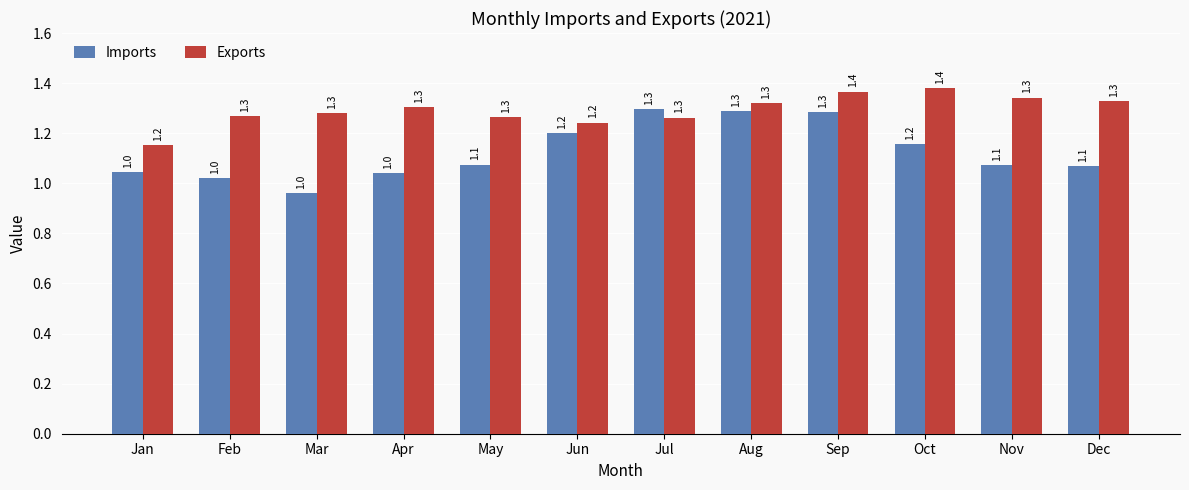

What is the minimum value shown in the chart?

1.0